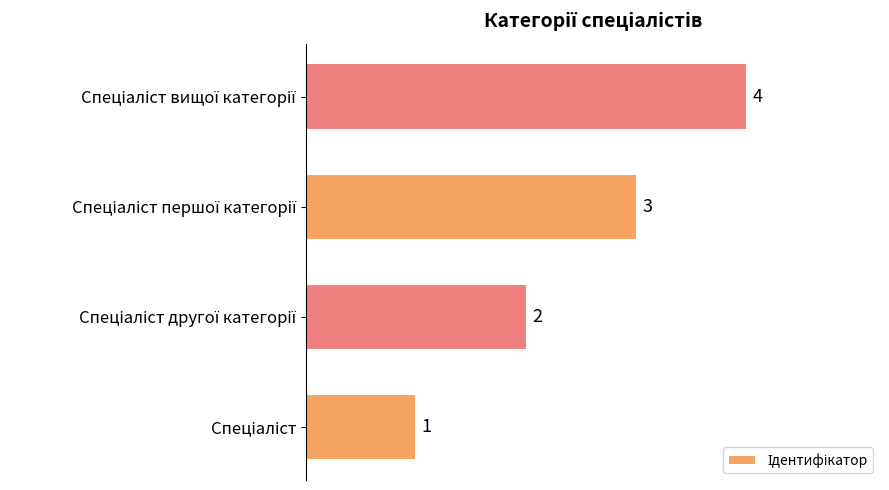

How many values are between 2 and 4?

3